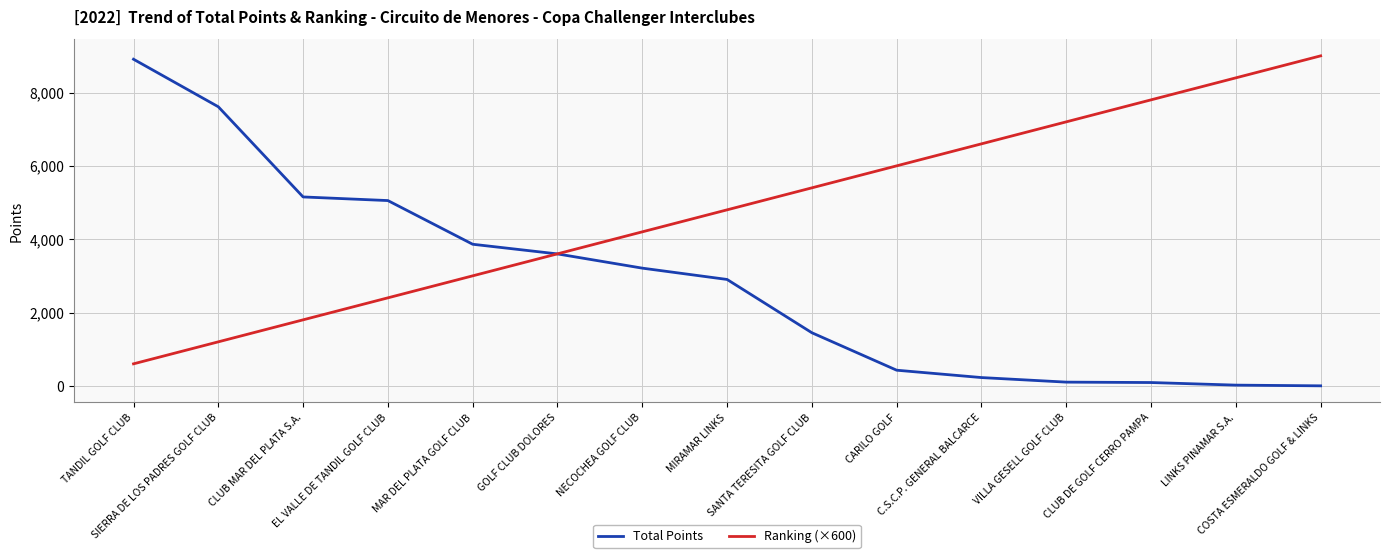

True or false: Total Points and Ranking (×600) intersect in this chart.

True